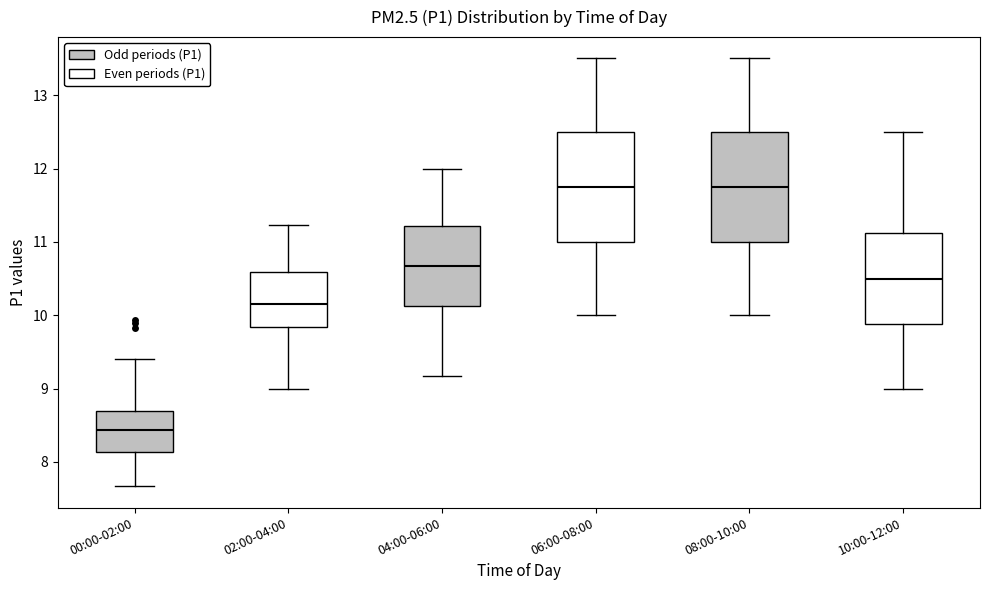

Reading left to right, read every box against the y-axis: the position of its median line, the range the box covers, and the ends of its whiskers. The values are not printed on the chart, so give them approximately, as read against the axis.

00:00-02:00: median 8.4, box 8.1 to 8.7, whiskers 7.7 to 9.4
02:00-04:00: median 10.2, box 9.8 to 10.6, whiskers 9.0 to 11.2
04:00-06:00: median 10.7, box 10.1 to 11.2, whiskers 9.2 to 12.0
06:00-08:00: median 11.8, box 11.0 to 12.5, whiskers 10.0 to 13.5
08:00-10:00: median 11.8, box 11.0 to 12.5, whiskers 10.0 to 13.5
10:00-12:00: median 10.5, box 9.9 to 11.1, whiskers 9.0 to 12.5